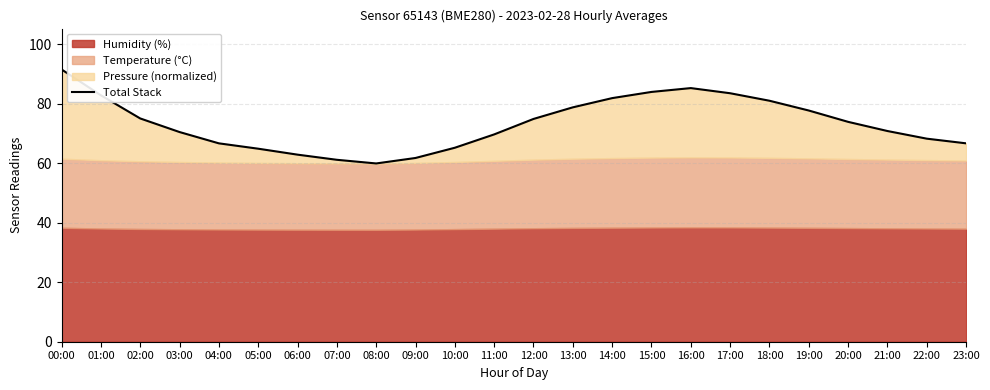

Rank the categories by value from lowest to highest.

08:00, 07:00, 09:00, 06:00, 05:00, 10:00, 04:00, 23:00, 22:00, 11:00, 03:00, 21:00, 20:00, 12:00, 02:00, 19:00, 13:00, 18:00, 14:00, 01:00, 17:00, 15:00, 16:00, 00:00